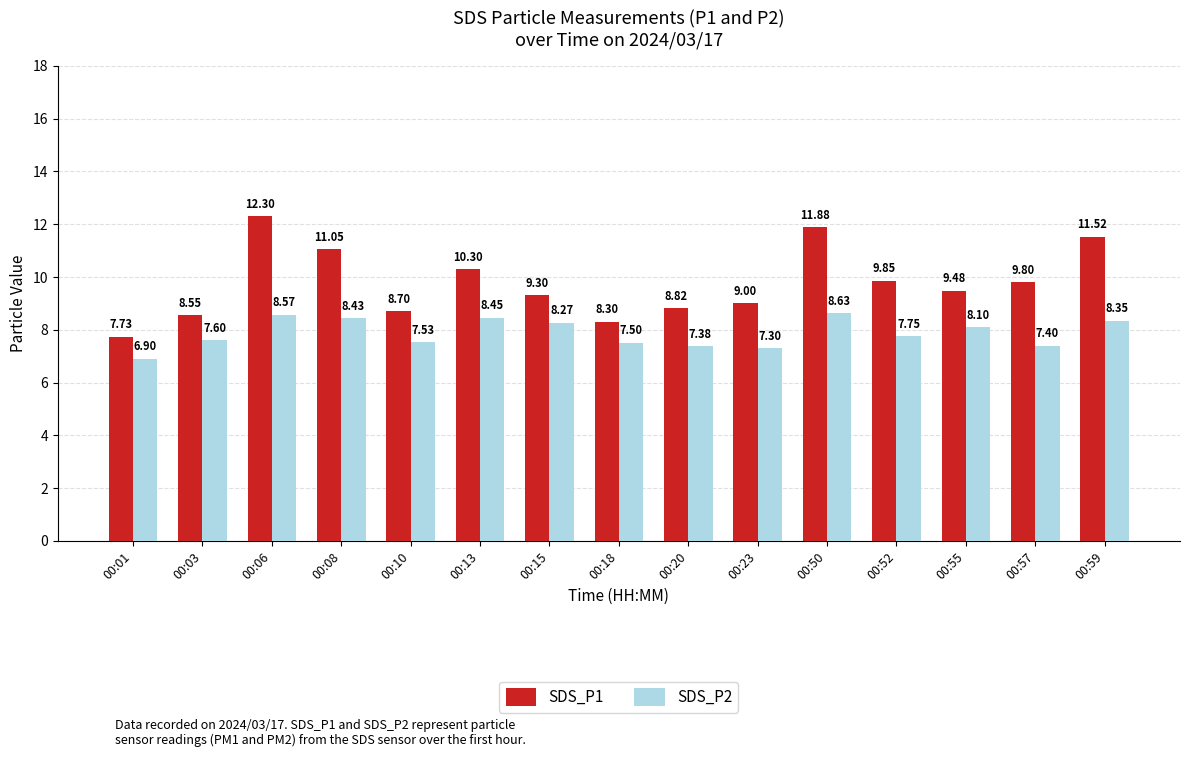

List the series in order of their overall mean, lowest first.

SDS_P2, SDS_P1